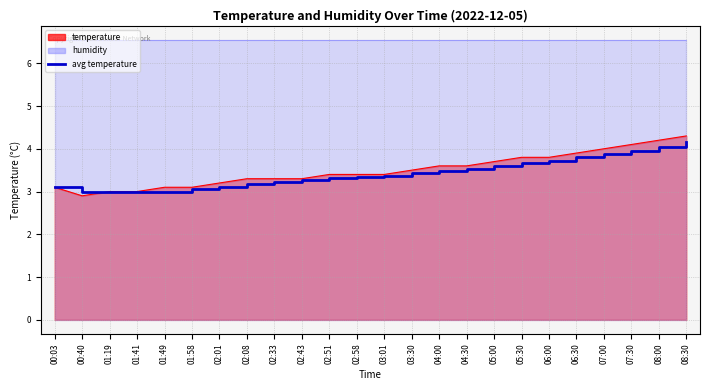

List the labels in order of value, largest first.

08:30, 08:00, 07:30, 07:00, 06:30, 06:00, 05:30, 05:00, 04:30, 04:00, 03:30, 03:01, 02:58, 02:51, 02:43, 02:33, 02:08, 00:03, 02:01, 01:58, 00:40, 01:19, 01:41, 01:49